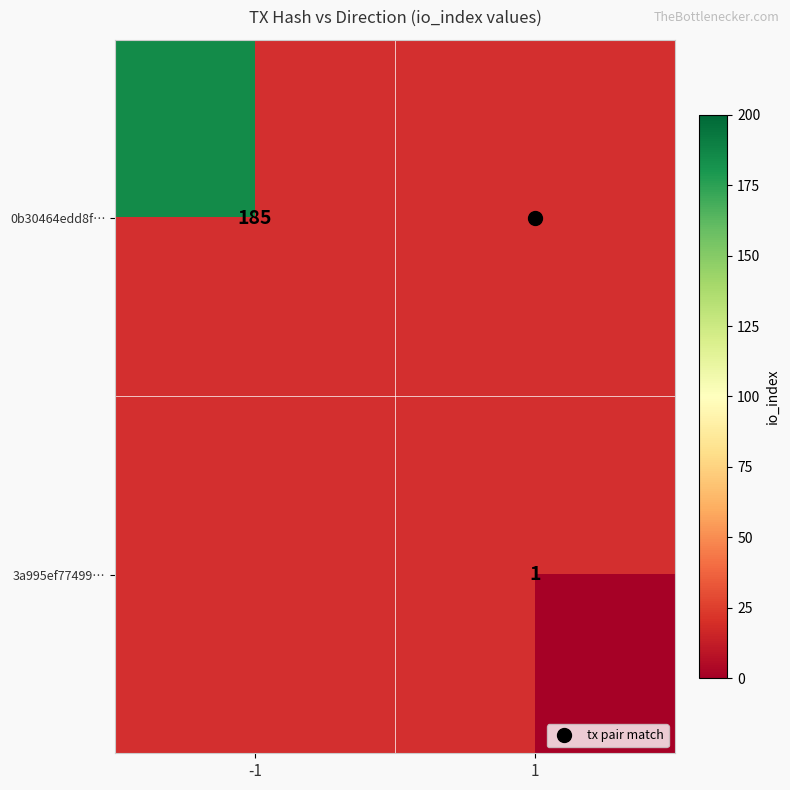

The 0b30464edd8f… series shows 185.0 at -1. True or false?

True